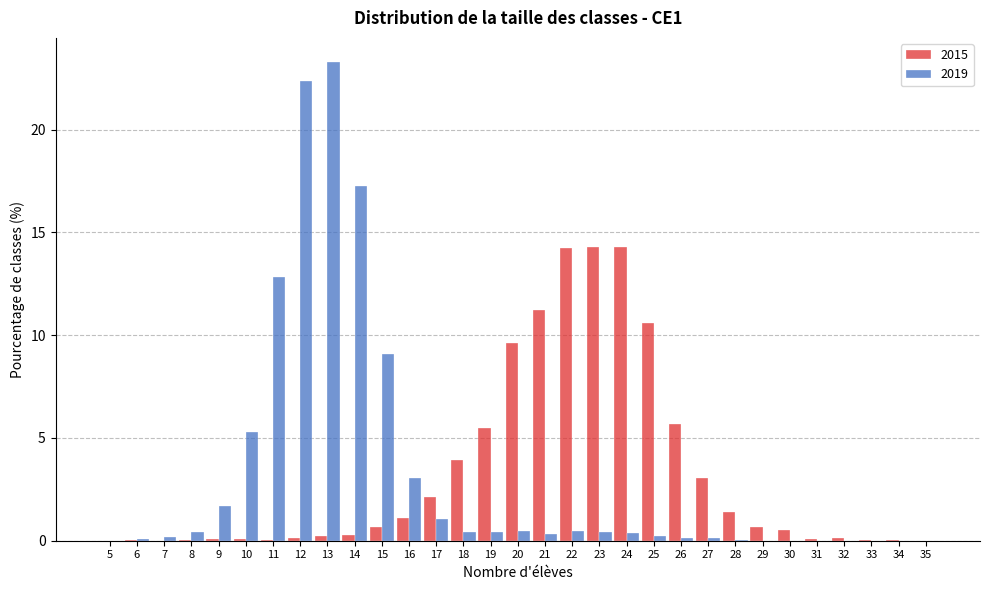

What is the total value across all series at 15?

9.7